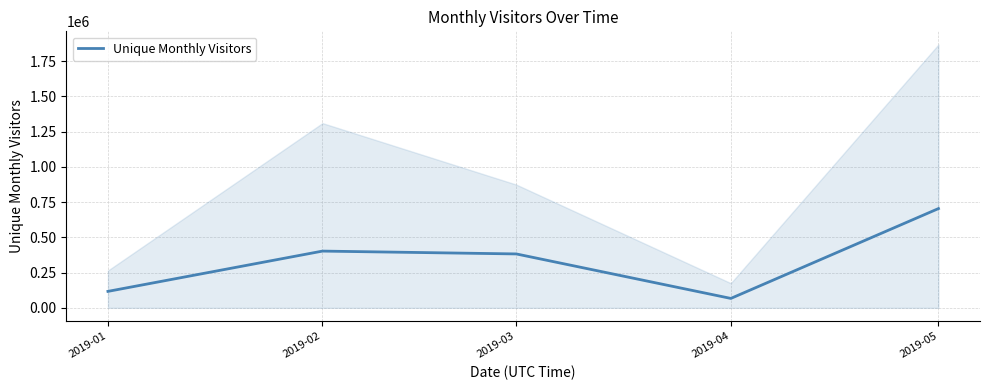

Read the value at 2019-02.

402317.7